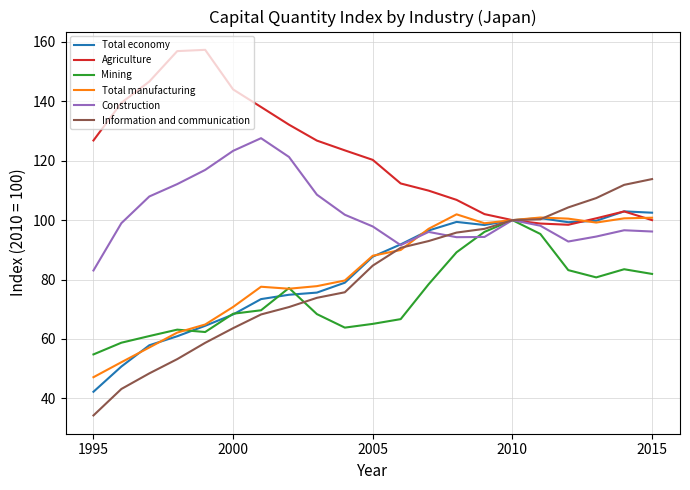

How many lines are shown in the chart?

6